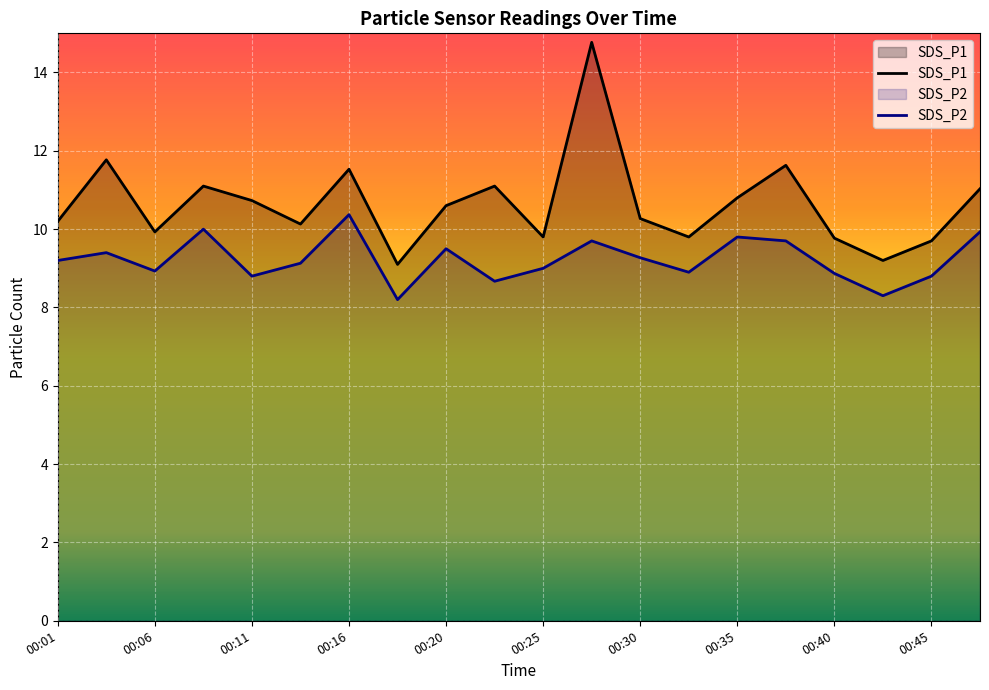

True or false: SDS_P1 and SDS_P2 cross at least once.

False